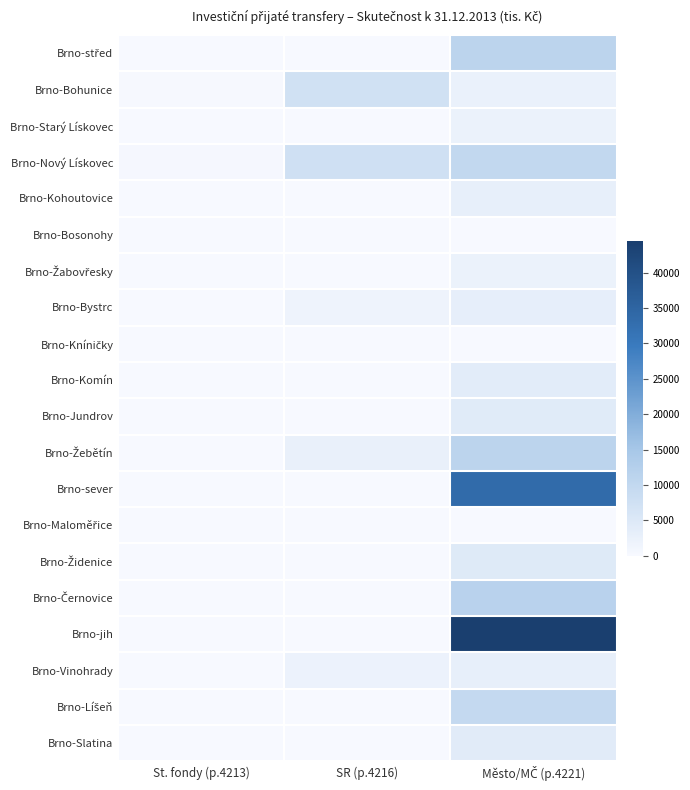

What is the total value across all series at SR (p.4216)?

20819